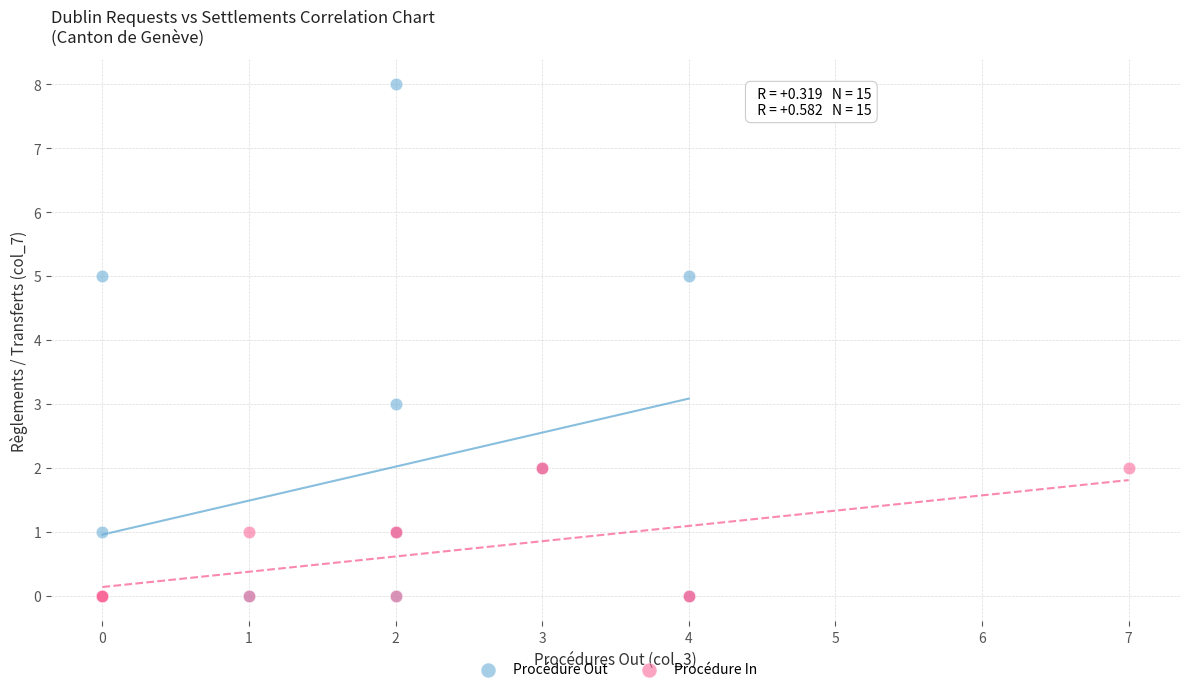

Which series contains the highest Y value?

Procédure Out